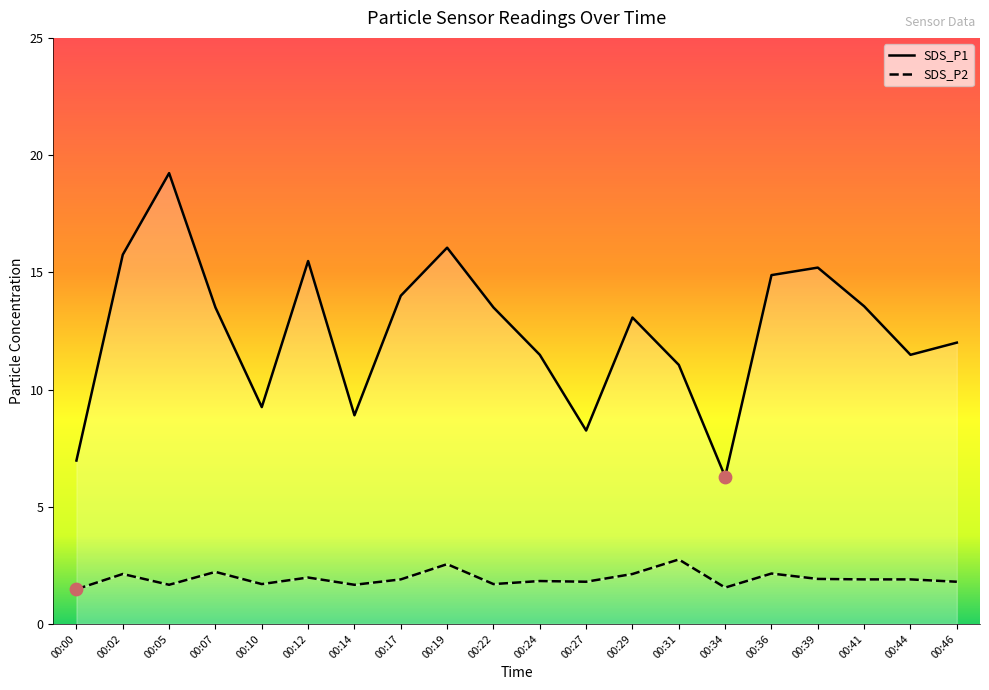

Which series has the largest total across all categories?

SDS_P1